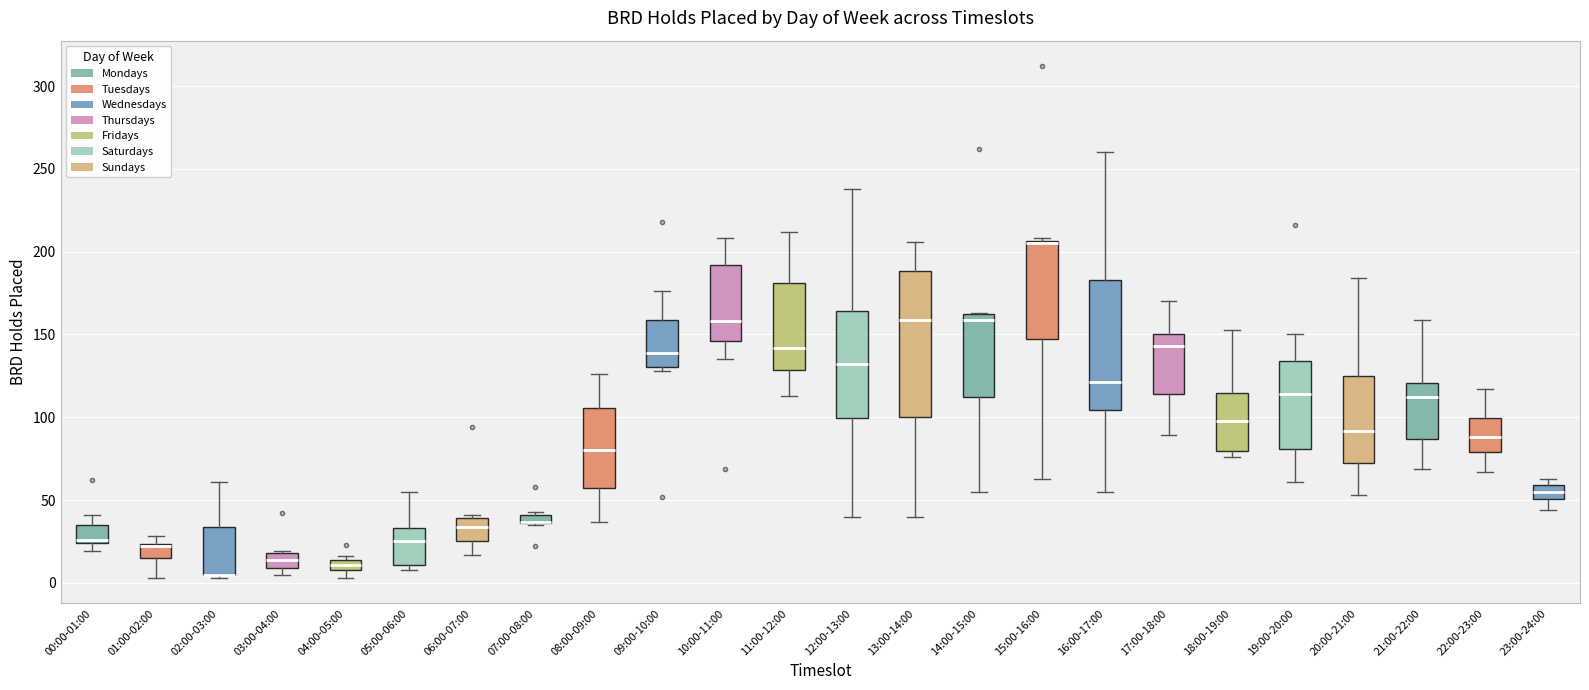

Comparing the boxes themselves (not the whiskers), which one is the tallest?

13:00-14:00